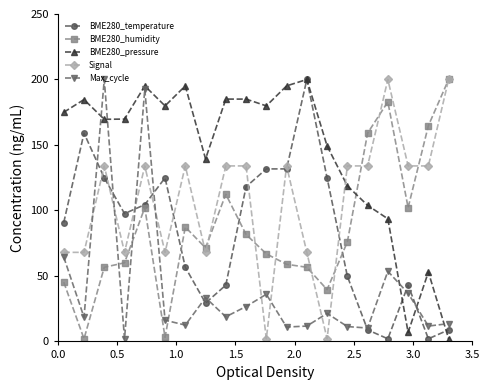

What are all the series names shown in the legend?

BME280_temperature, BME280_humidity, BME280_pressure, Signal, Max_cycle